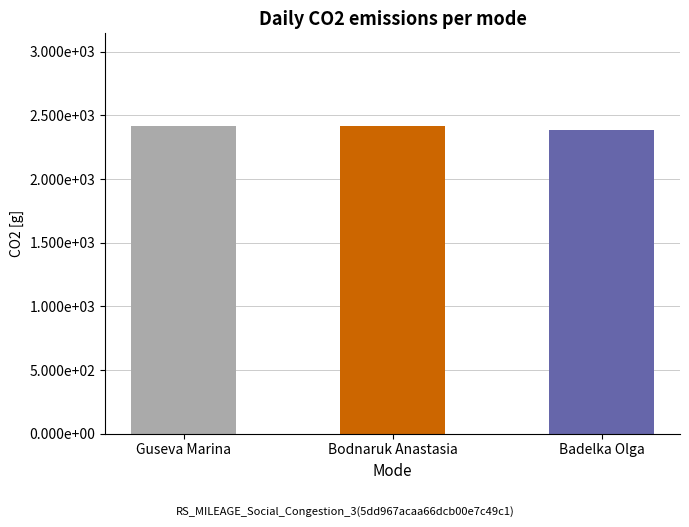

Does the chart contain any negative values?

No